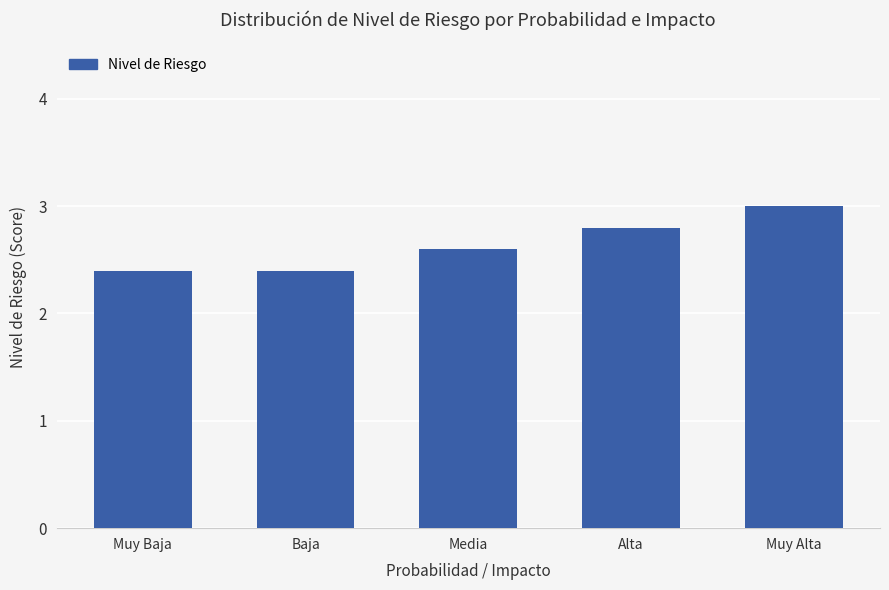

What is the label of the 2nd bar from the left?

Baja